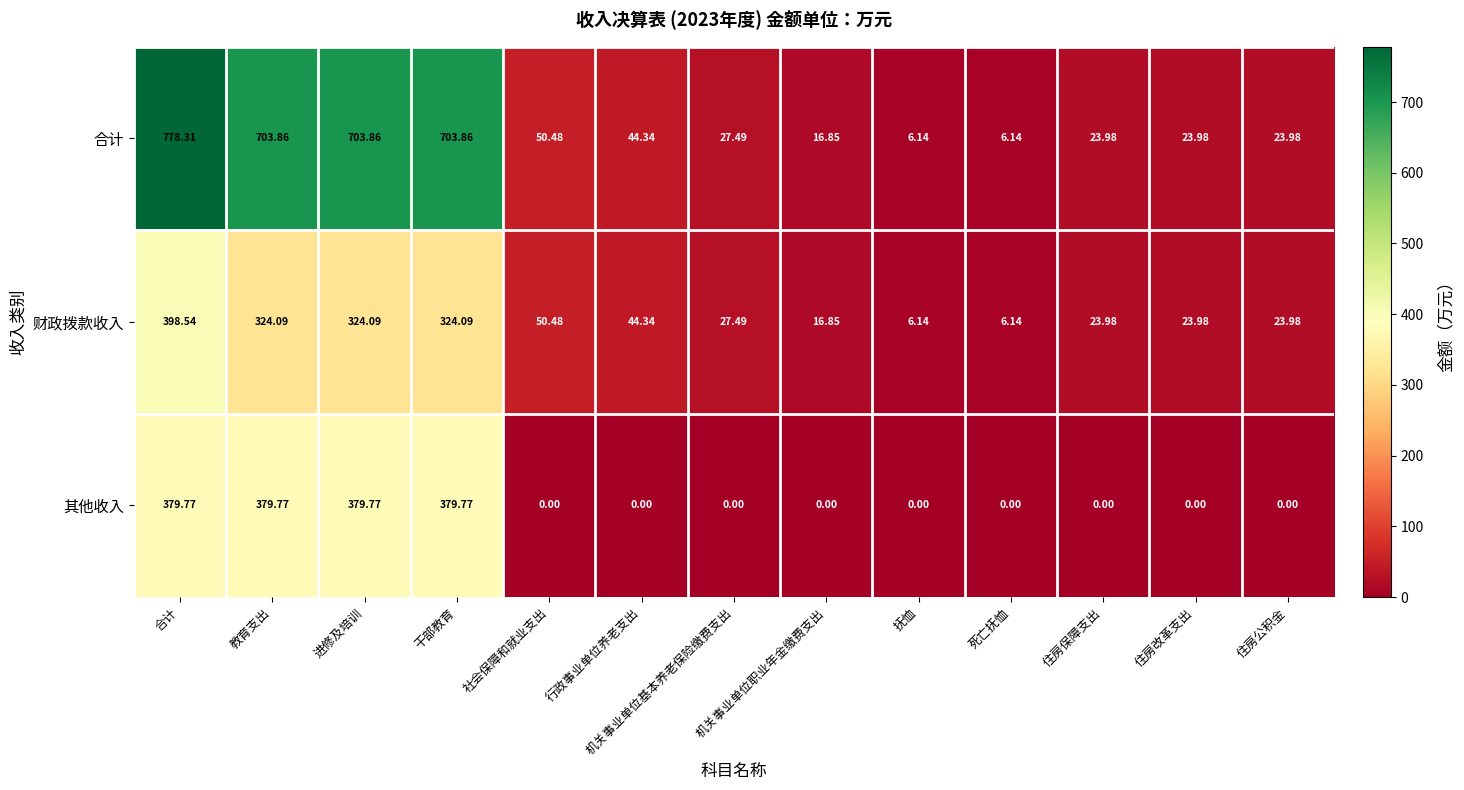

How many categories are shown in the chart?

13